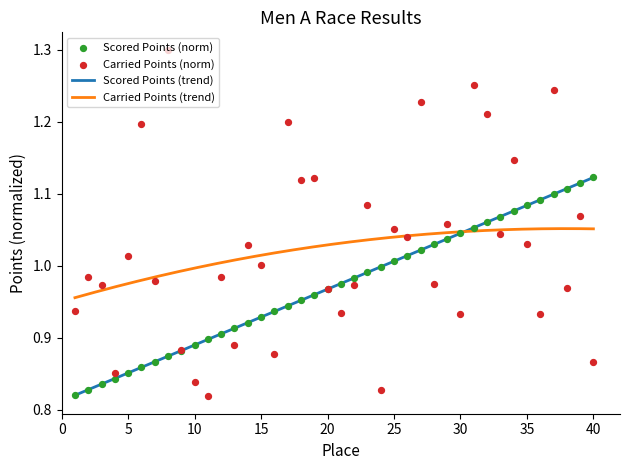

Which series has the largest Y range (max minus min)?

Carried Points